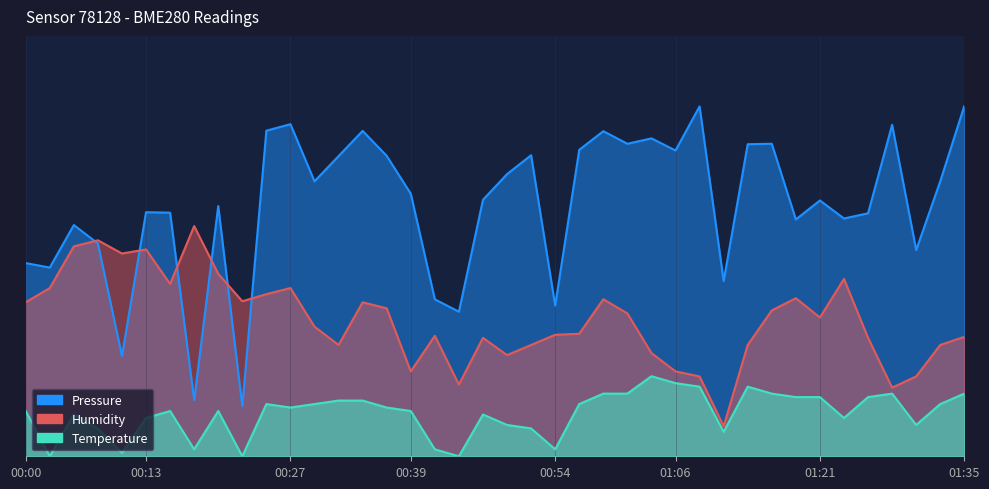

Which label corresponds to the largest value in the chart?

01:35